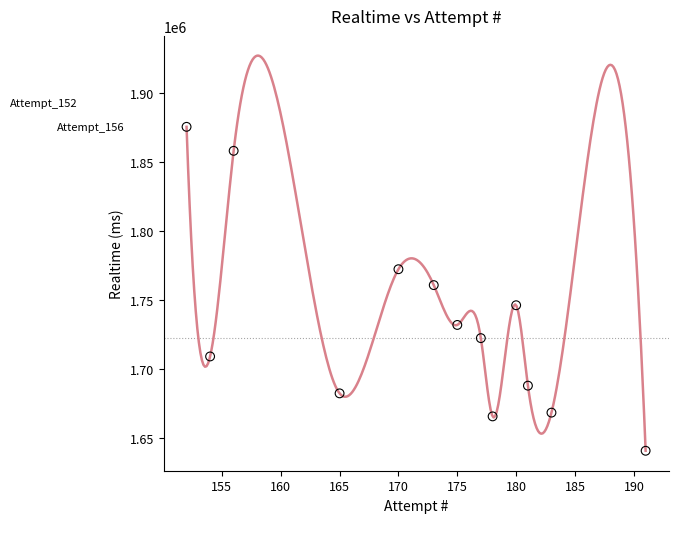

What is the range of Y values (max minus min)?

234545